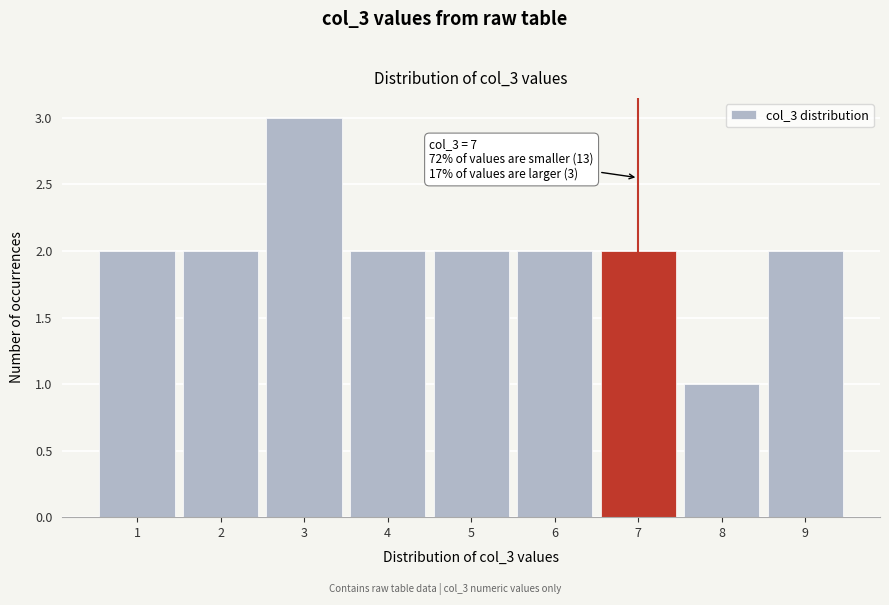

Which range on the x-axis has the tallest bar?

2.5 to 3.5